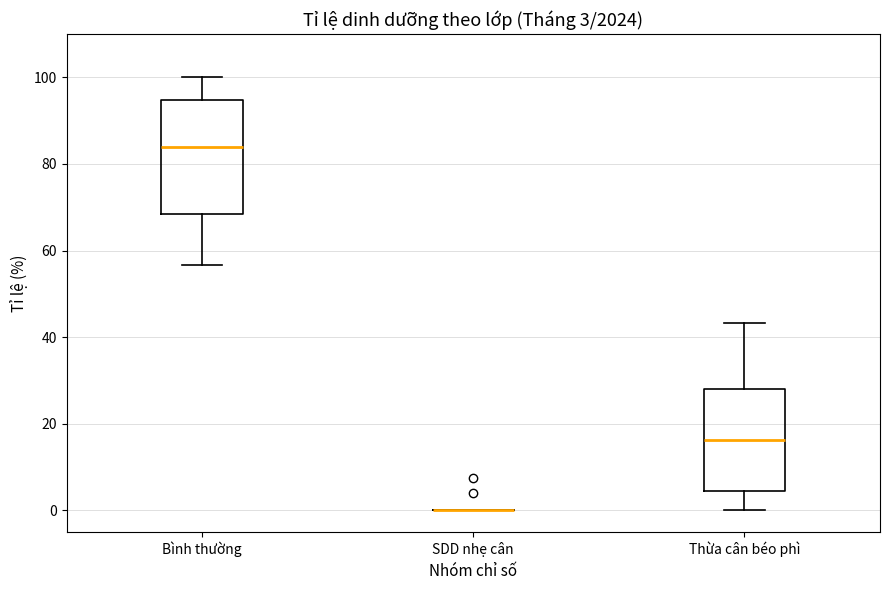

Comparing the boxes themselves (not the whiskers), which one is the tallest?

Bình thường